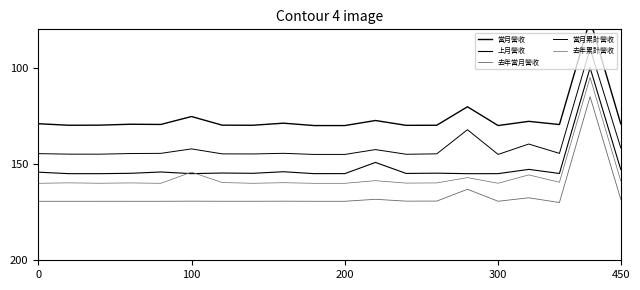

True or false: 去年累計營收 and 當月累計營收 cross at least once.

False